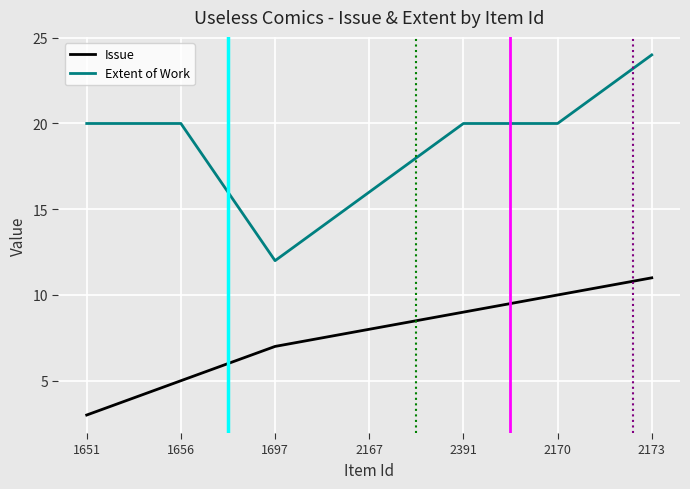

How many values in the Extent of Work series are below 20?

2